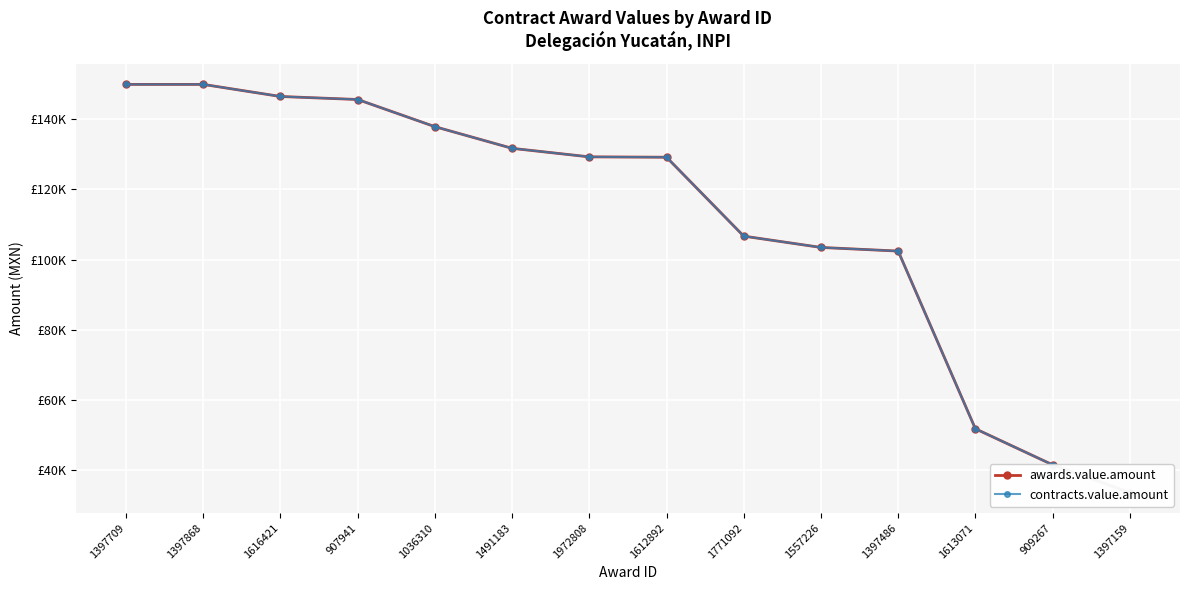

The contracts.value.amount series shows 33450.0 at 1397159. True or false?

True